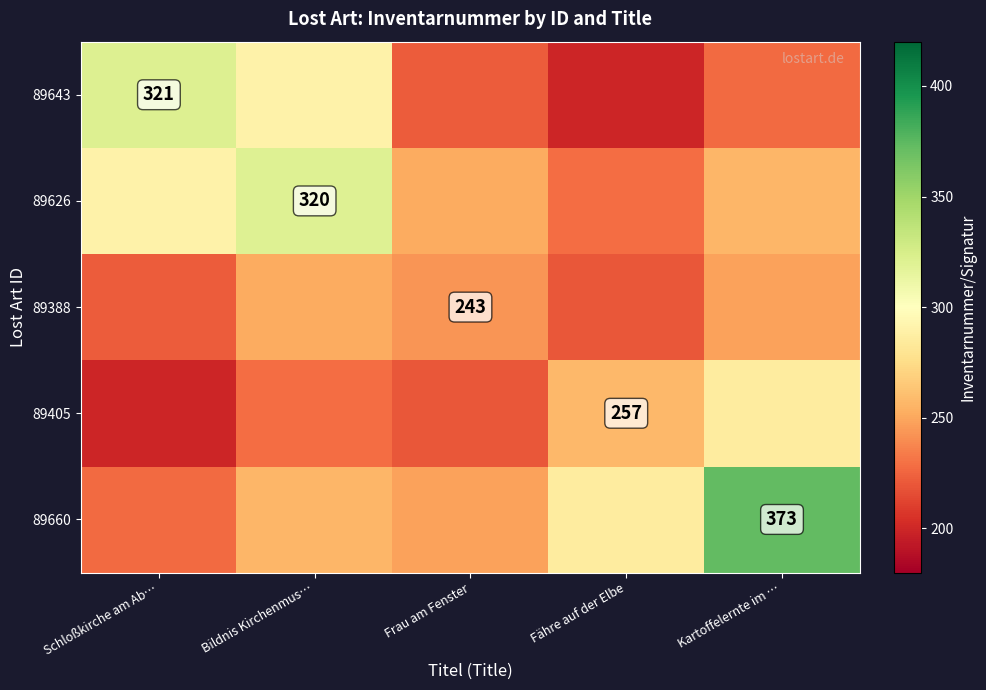

True or false: 89405 has a value of 257.0 at Fähre auf der Elbe.

True